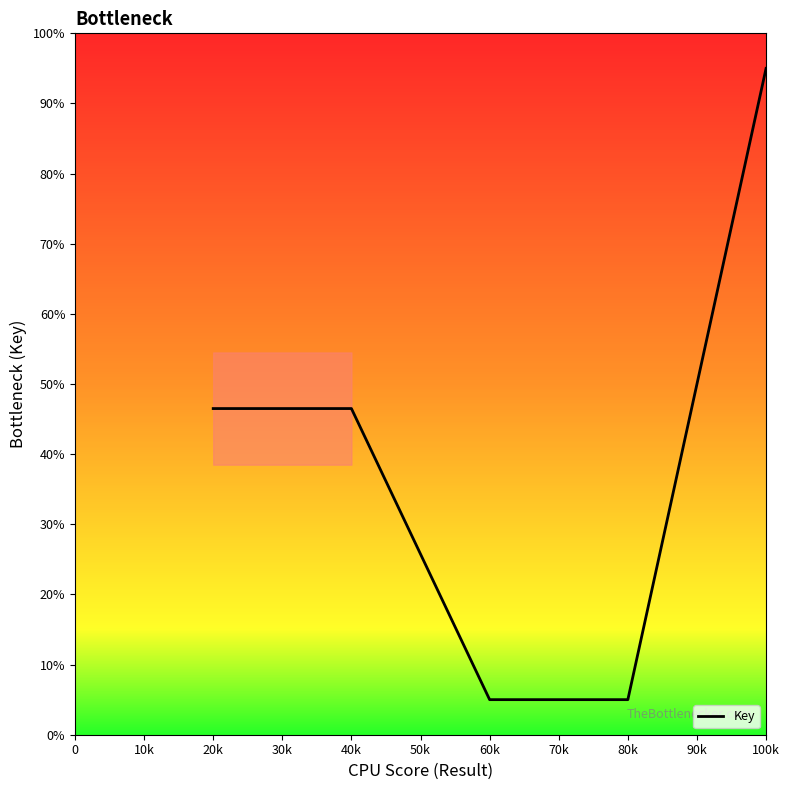

Reading left to right, extract all data points from this chart.

46.5	46.5	5.0	5.0	95.0